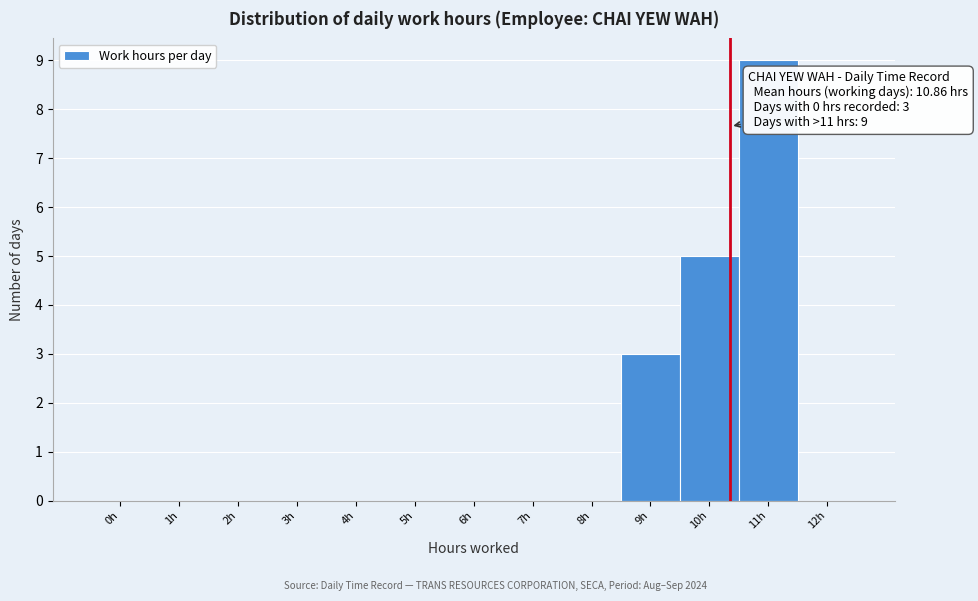

Reading right to left, what are all the values shown in this chart?

12h=0	11h=9	10h=5	9h=3	8h=0	7h=0	6h=0	5h=0	4h=0	3h=0	2h=0	1h=0	0h=0